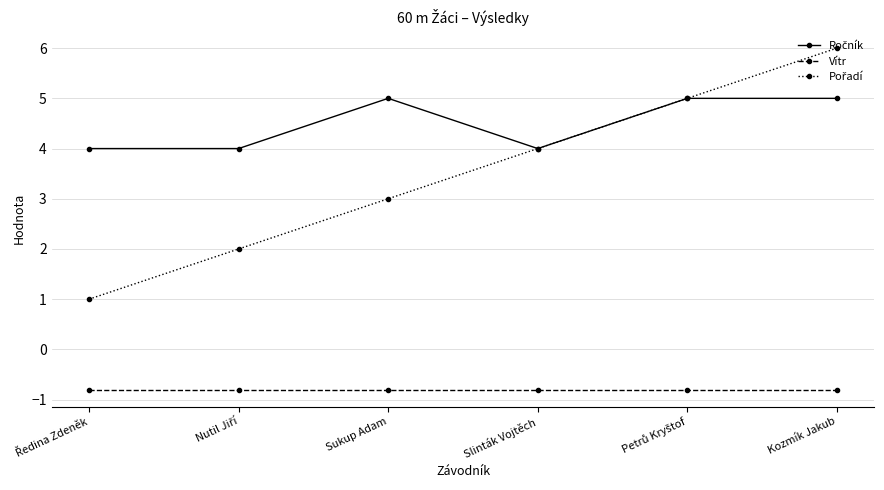

Which category has the highest value across all series?

Kozmík Jakub